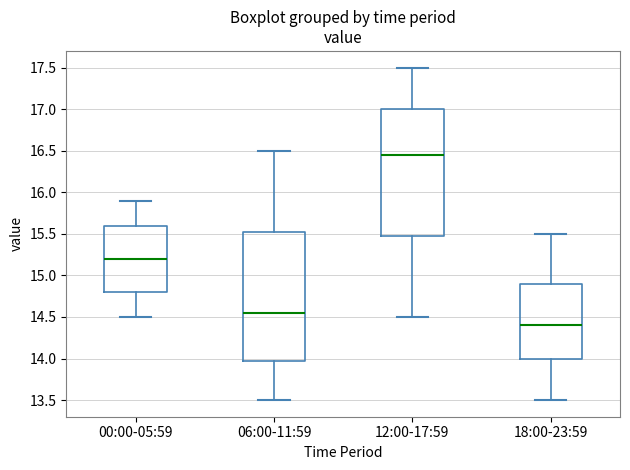

Where does the median line of the box for 12:00-17:59 sit on the y-axis? The values are not printed on the chart, so give them approximately, as read against the axis.

16.45